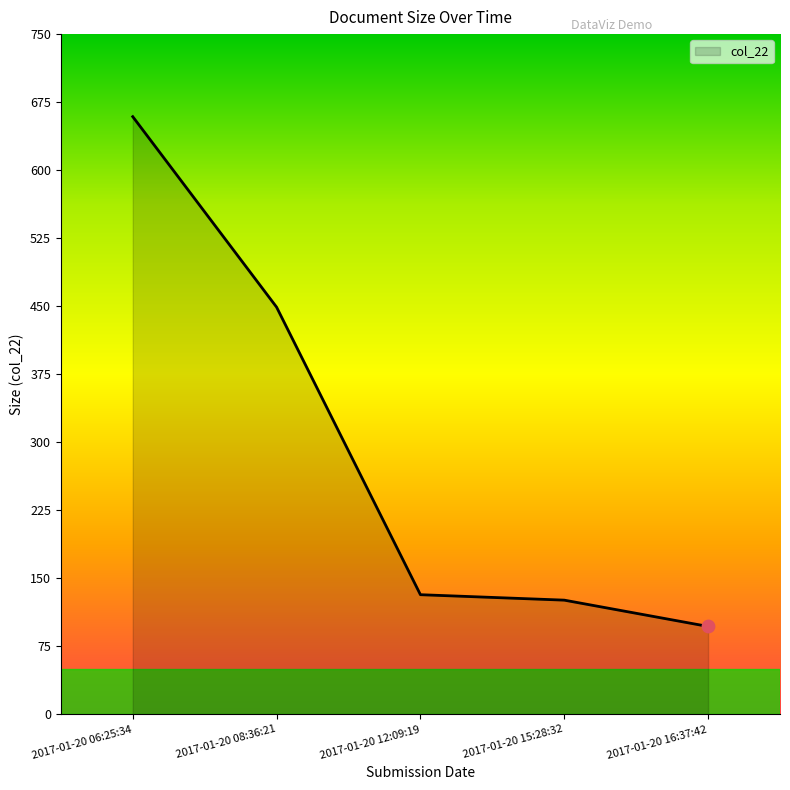

Which has a higher value, 2017-01-20 16:37:42 or 2017-01-20 06:25:34?

2017-01-20 06:25:34